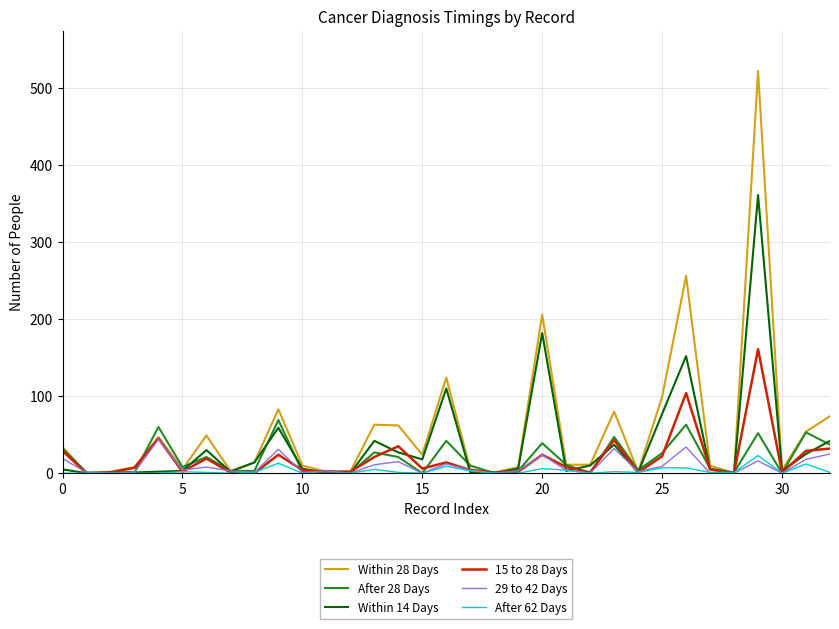

Which series has the largest range (max minus min)?

Within 28 Days